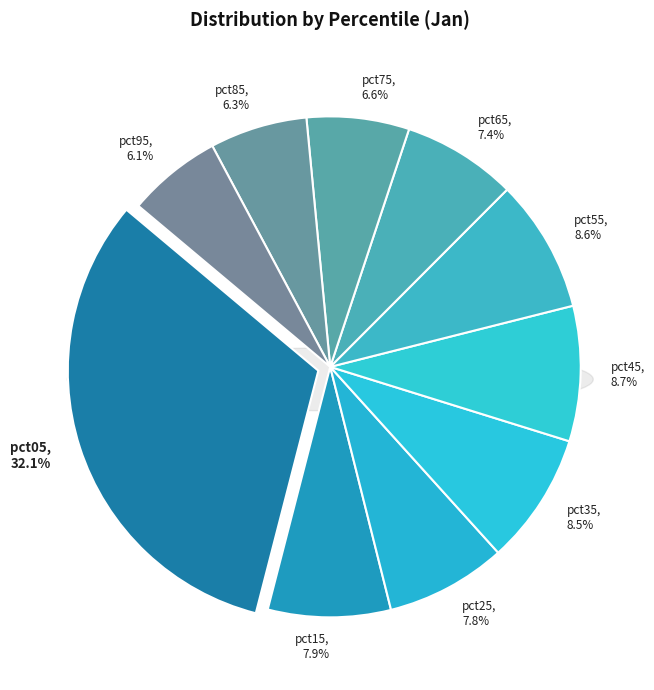

How many slices are in this pie chart?

10